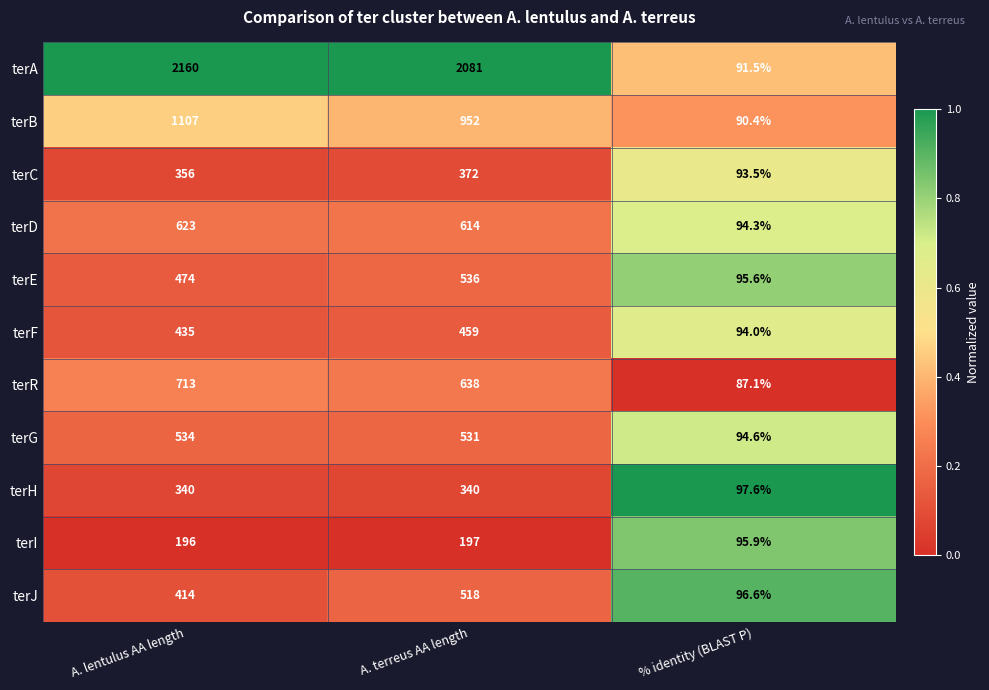

At which category is the sum across all series the highest?

A. lentulus AA length